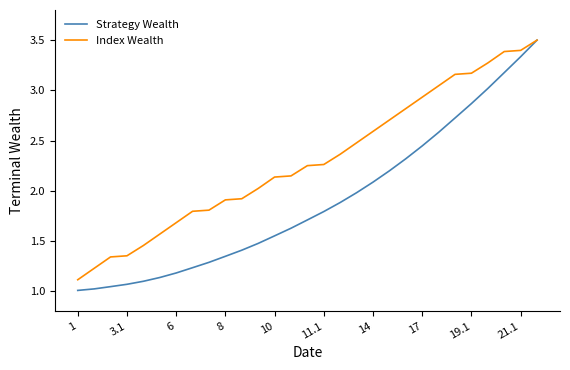

Which series has the widest spread of values?

Strategy Wealth